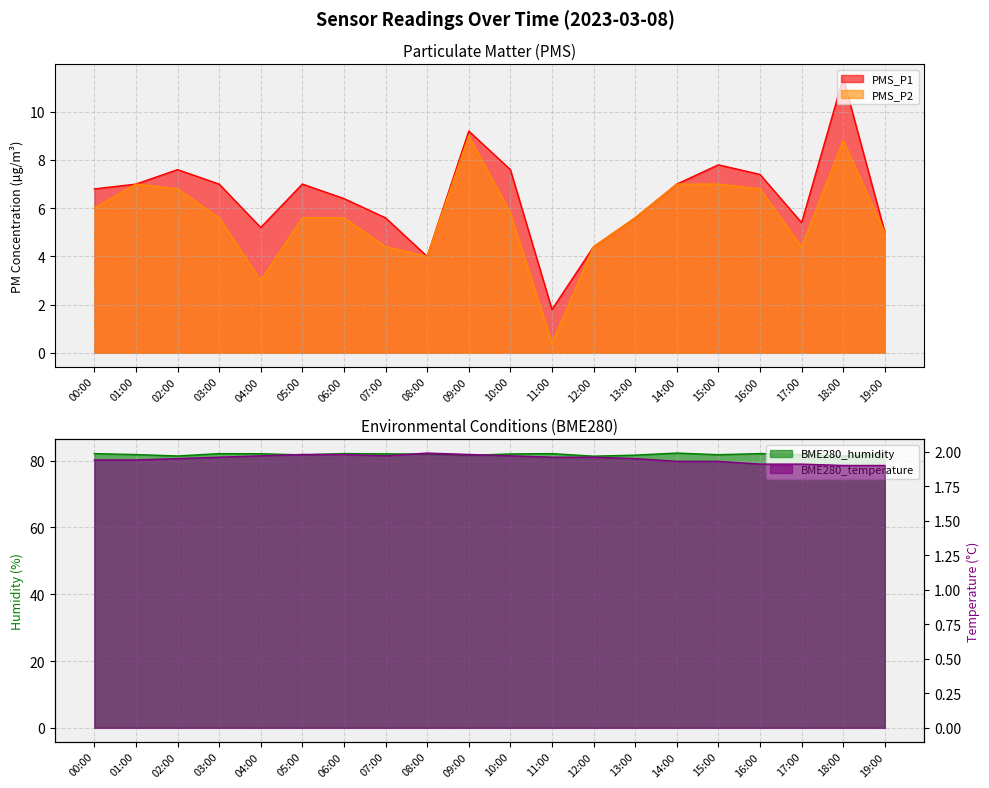

At which category is the sum across all series the highest?

18:00